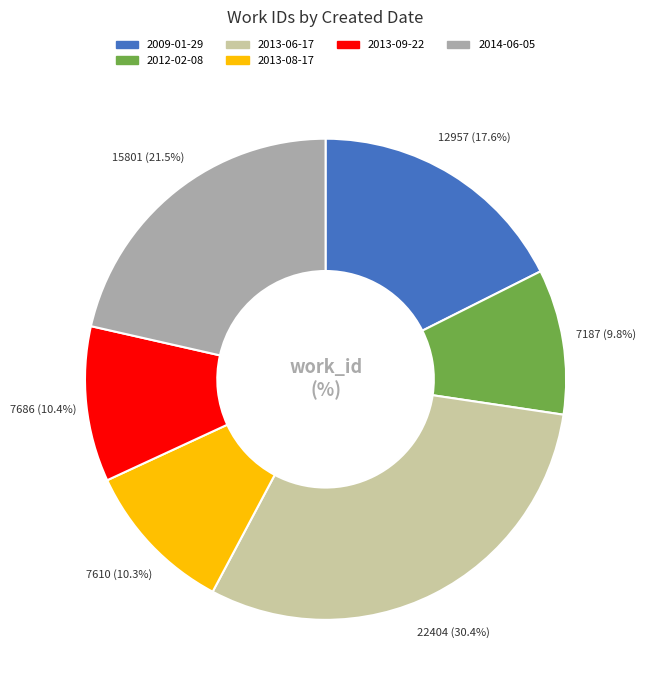

Between 2013-06-17 and 2012-02-08, which is larger?

2013-06-17